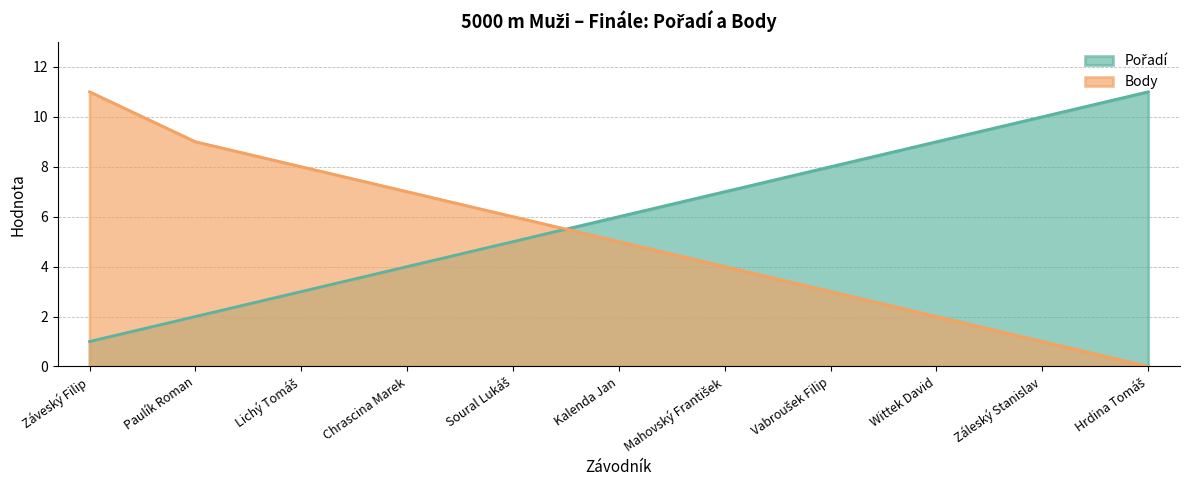

How many series are shown in this chart?

2